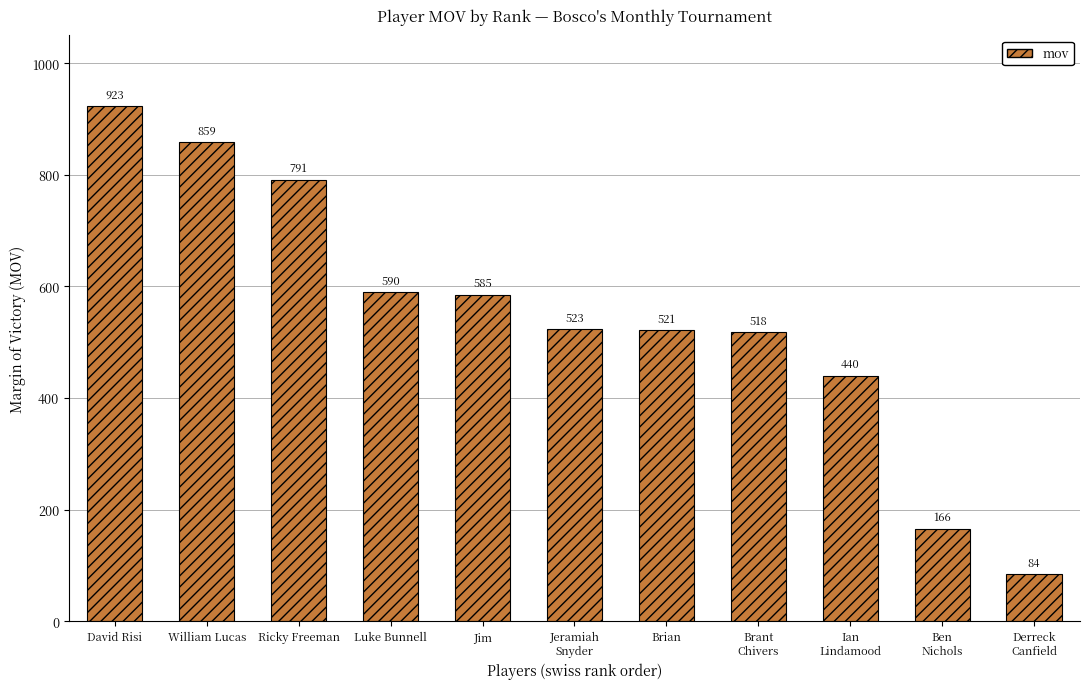

Which has a higher value, Ian
Lindamood or Brian?

Brian